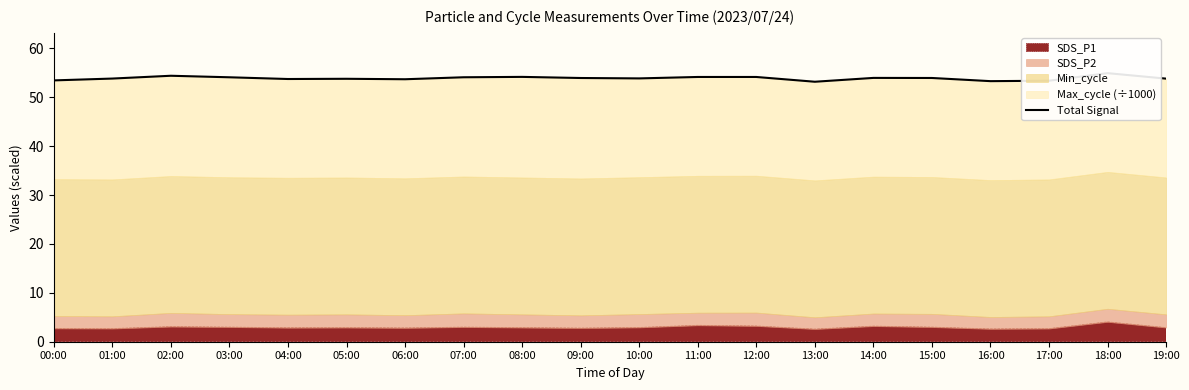

At which label is the value closest to 54?

14:00